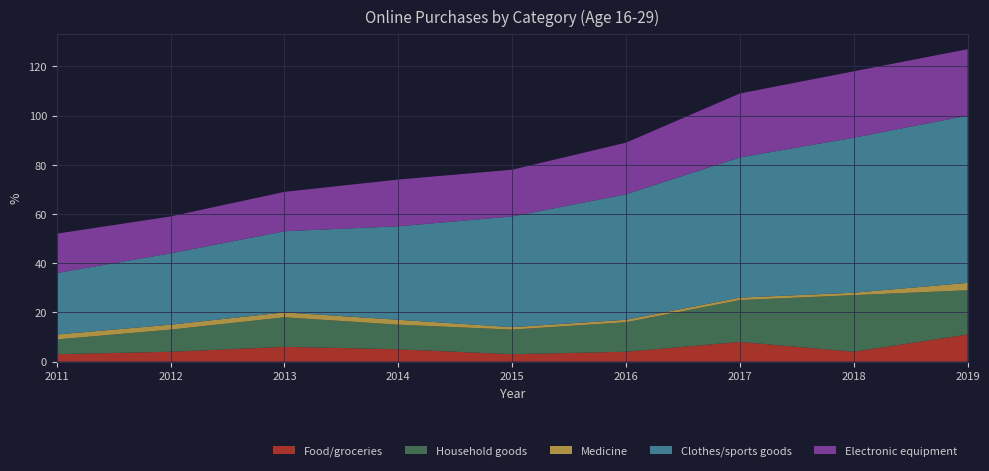

Reading right to left, what are all the values shown in this chart?

Food/groceries: 2019=11	2018=4	2017=8	2016=4	2015=3	2014=5	2013=6	2012=4	2011=3
Household goods: 2019=18	2018=23	2017=17	2016=12	2015=10	2014=10	2013=12	2012=9	2011=6
Medicine: 2019=3	2018=1	2017=1	2016=1	2015=1	2014=2	2013=2	2012=2	2011=2
Clothes/sports goods: 2019=68	2018=63	2017=57	2016=51	2015=45	2014=38	2013=33	2012=29	2011=25
Electronic equipment: 2019=27	2018=27	2017=26	2016=21	2015=19	2014=19	2013=16	2012=15	2011=16